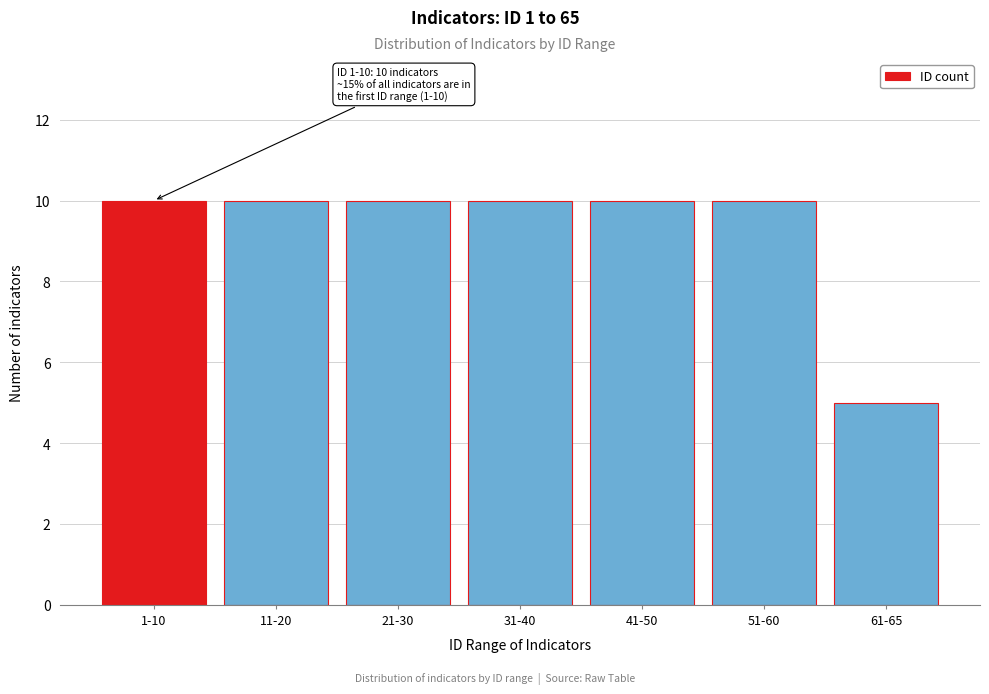

Reading left to right, what are all the values shown in this chart?

1-10=10	11-20=10	21-30=10	31-40=10	41-50=10	51-60=10	61-65=5